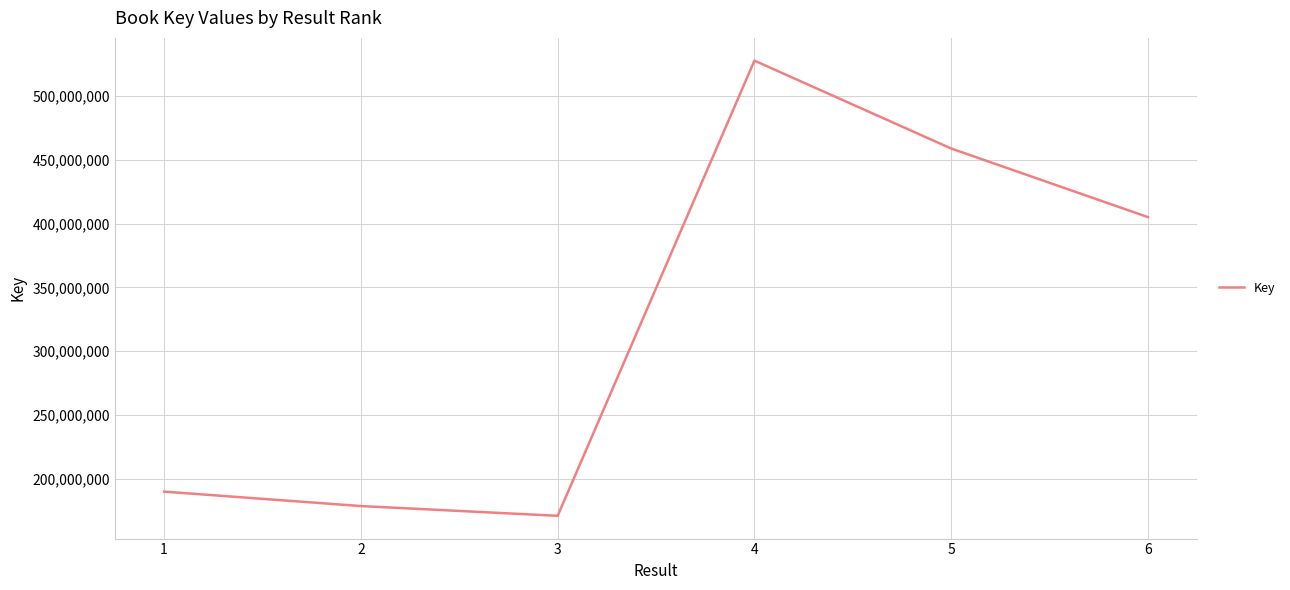

What is the smallest value displayed?

171217415